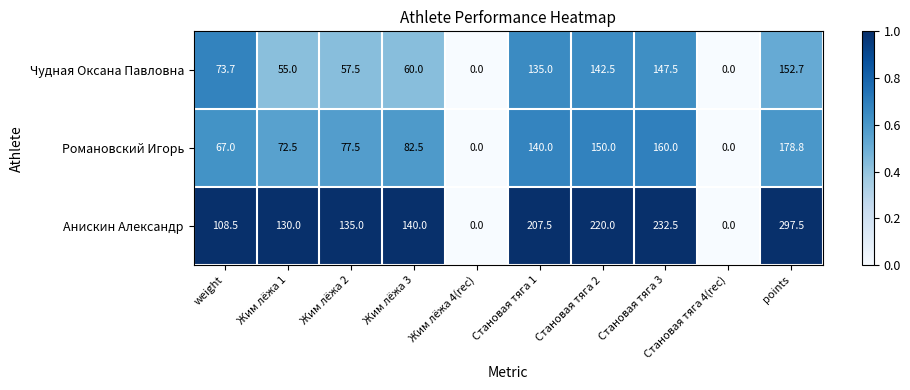

What is the sum of the Чудная Оксана Павловна values at Становая тяга 3 and Жим лёжа 4(rec)?

147.5